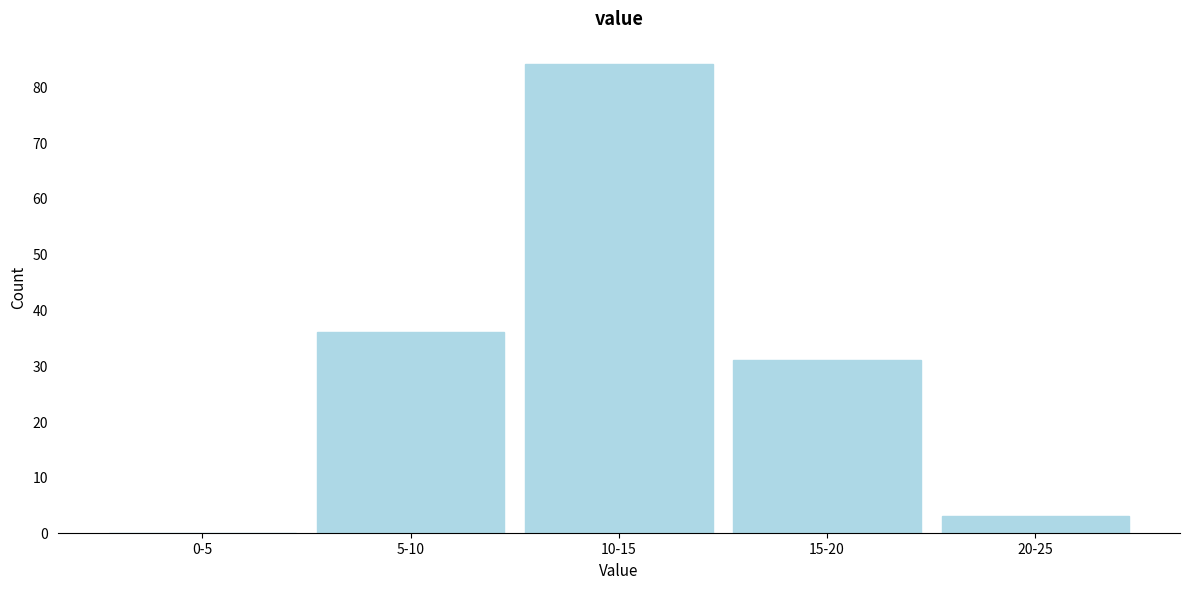

Reading left to right, transcribe all the data shown in this chart.

0-5=0	5-10=36	10-15=84	15-20=31	20-25=3